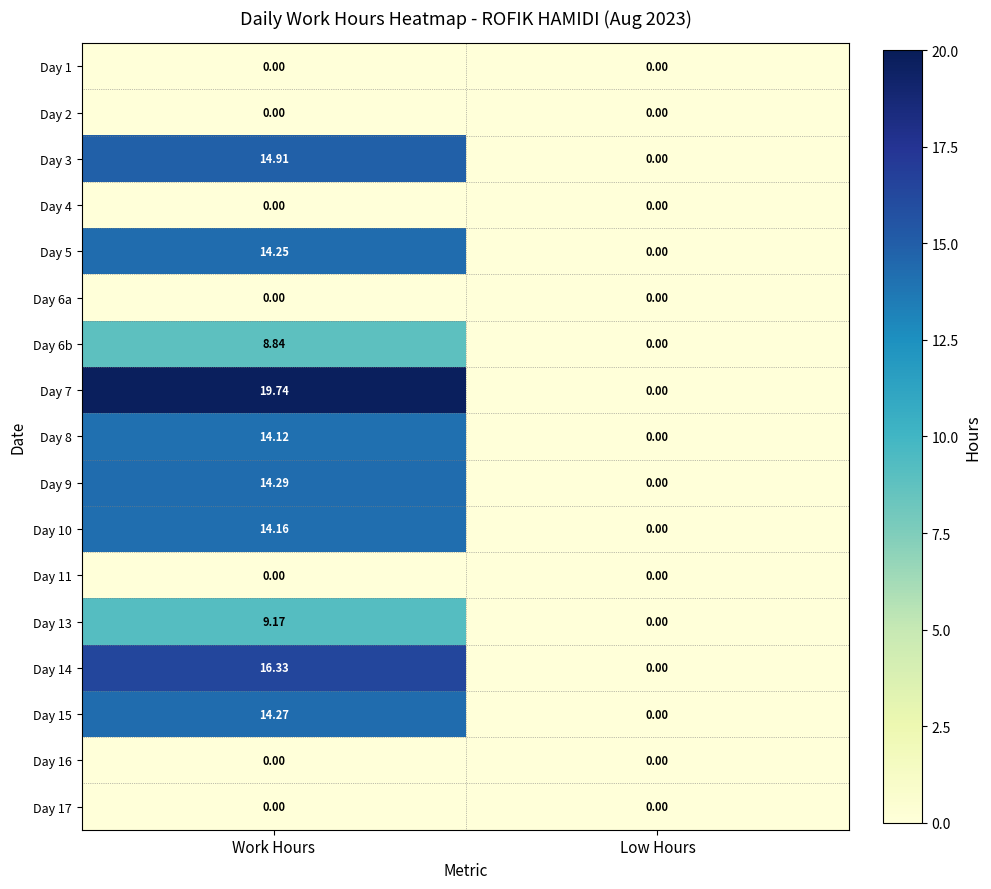

Count the number of categories in the chart.

2